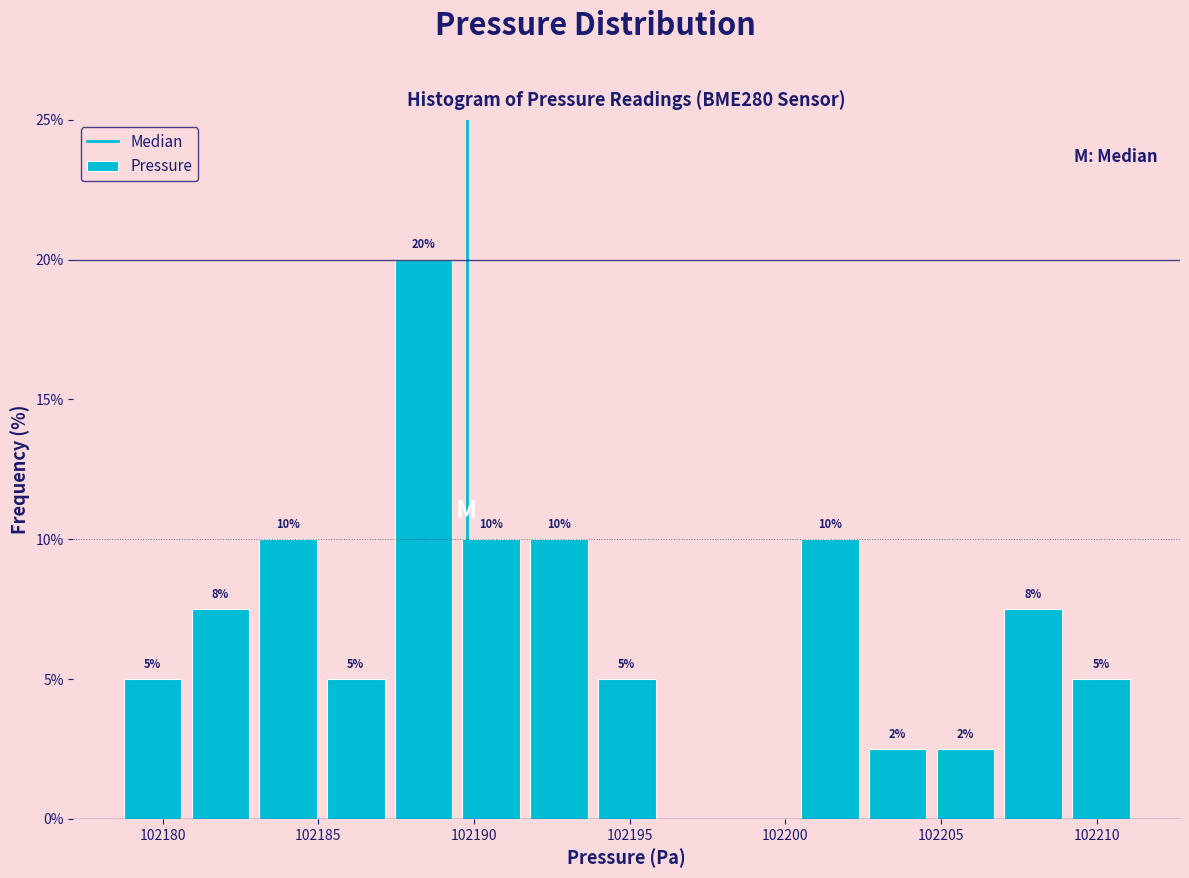

Over which range of the x-axis is the bar tallest?

102187.5 to 102189.5